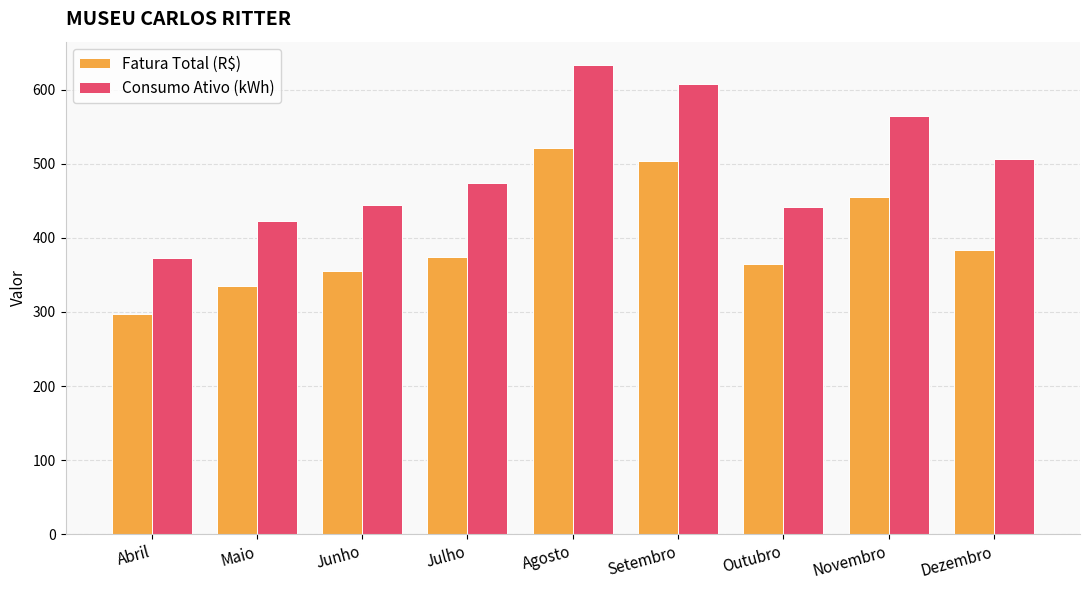

What is the label of the 6th bar from the right?

Julho